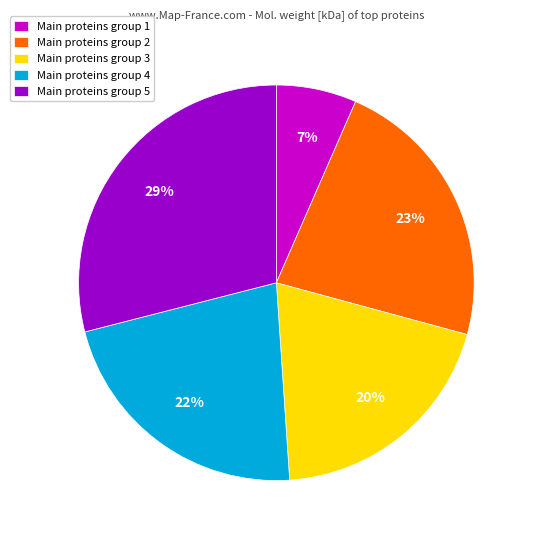

What is the largest slice in the pie chart?

Main proteins group 5